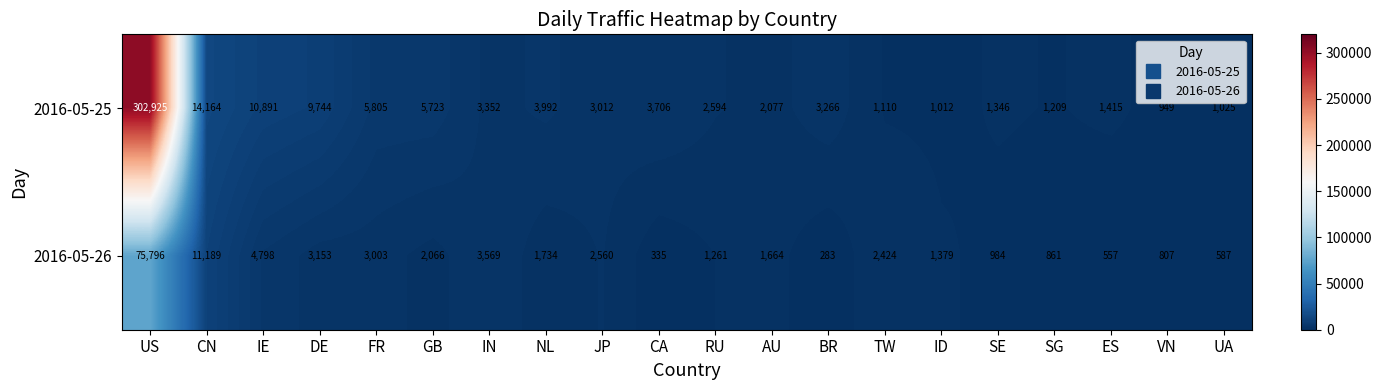

What is the total value across all series at IE?

15689